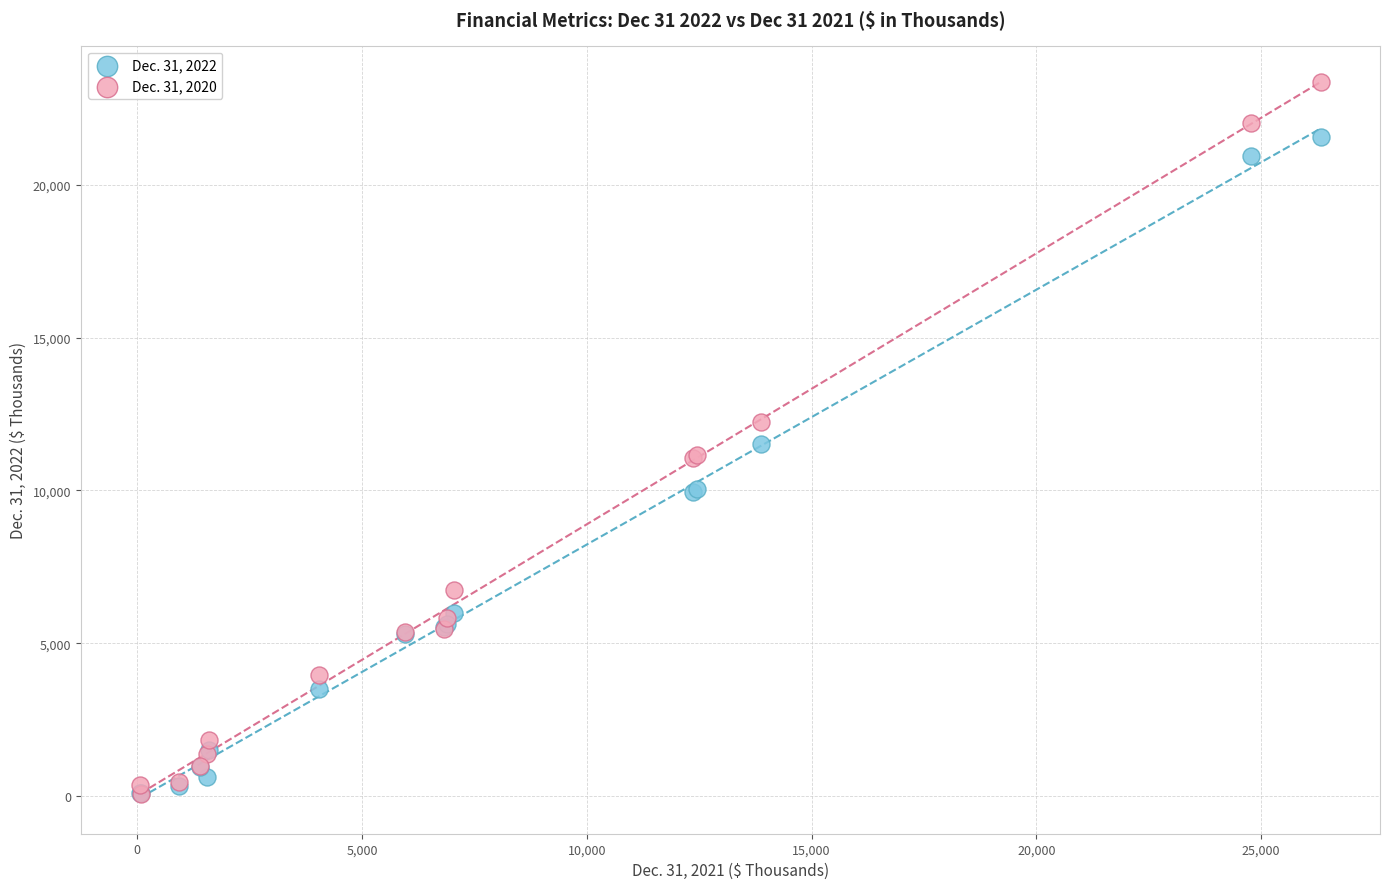

Which series reaches the maximum Y coordinate?

Dec. 31, 2020